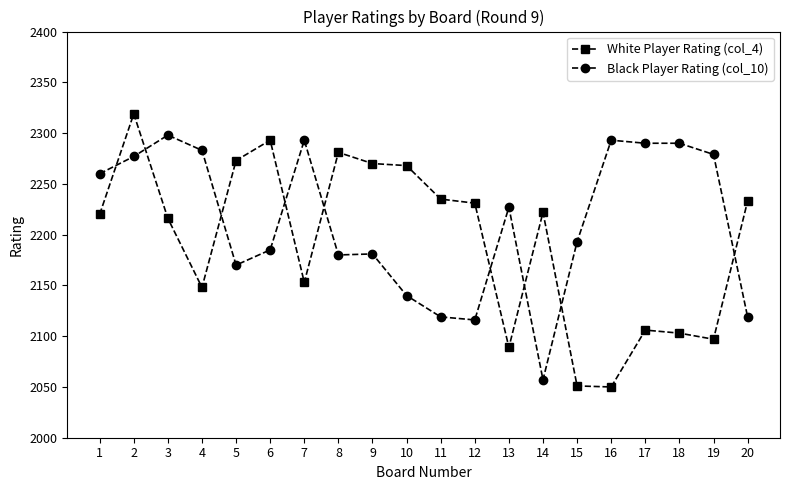

What is the total value across all series at 19?

4376